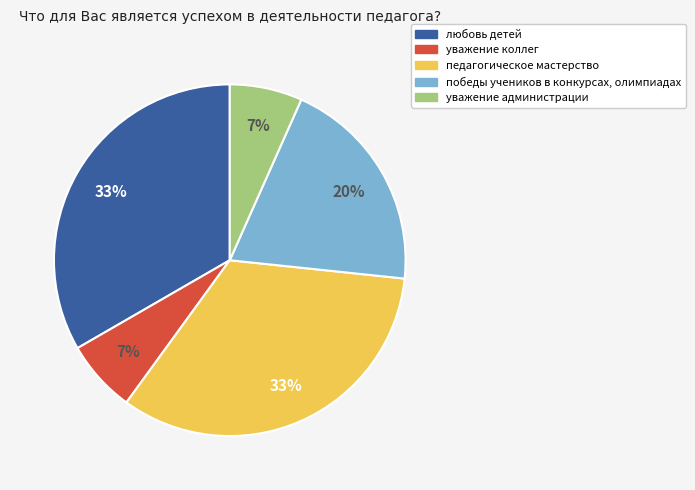

To the nearest percent, what is the combined percentage of педагогическое мастерство and уважение администрации?

40%